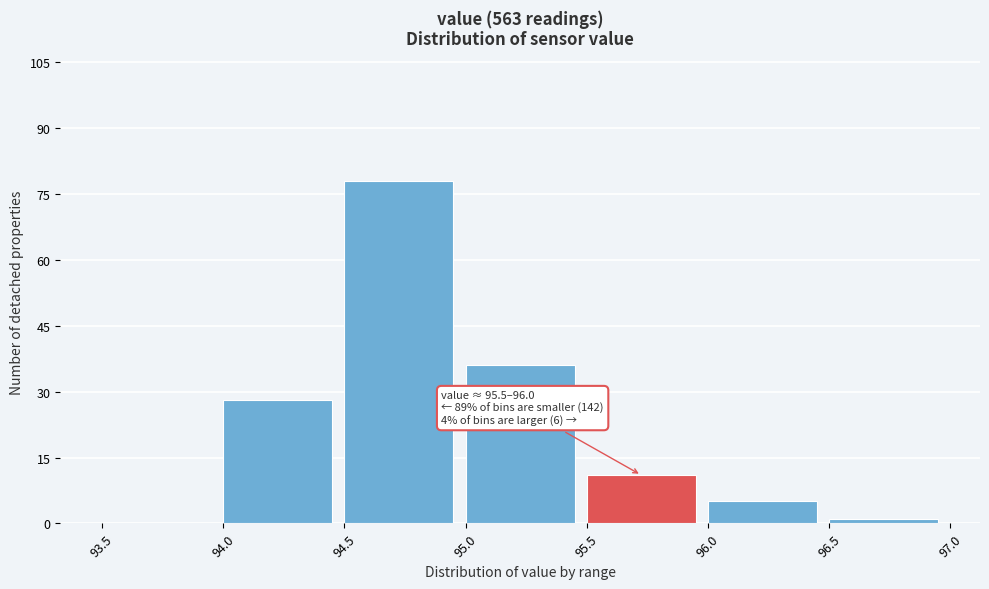

Over which range of the x-axis is the bar tallest?

94.5 to 95.0